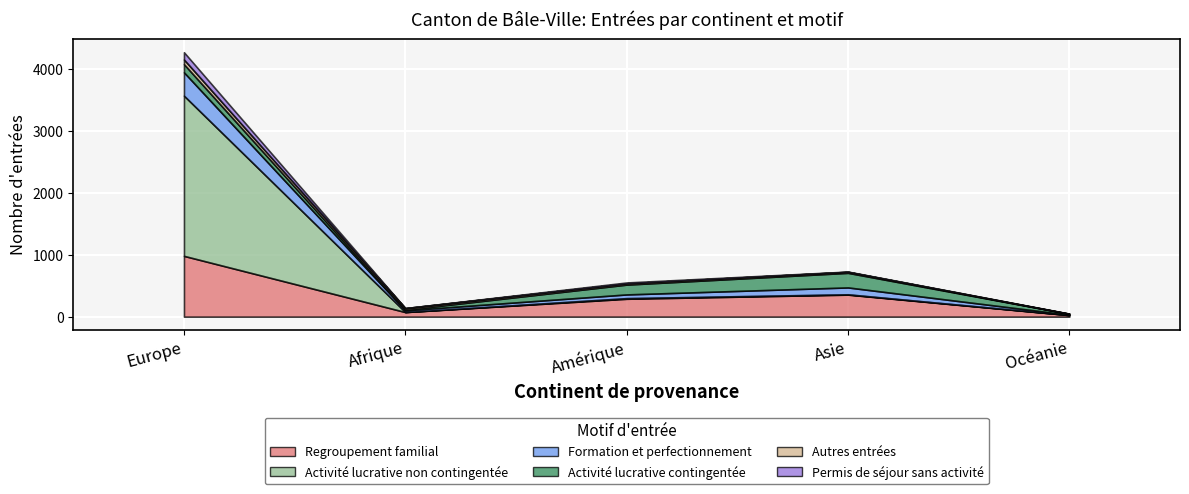

What is the value of the Permis de séjour sans activité point at the 3rd from the left?

14